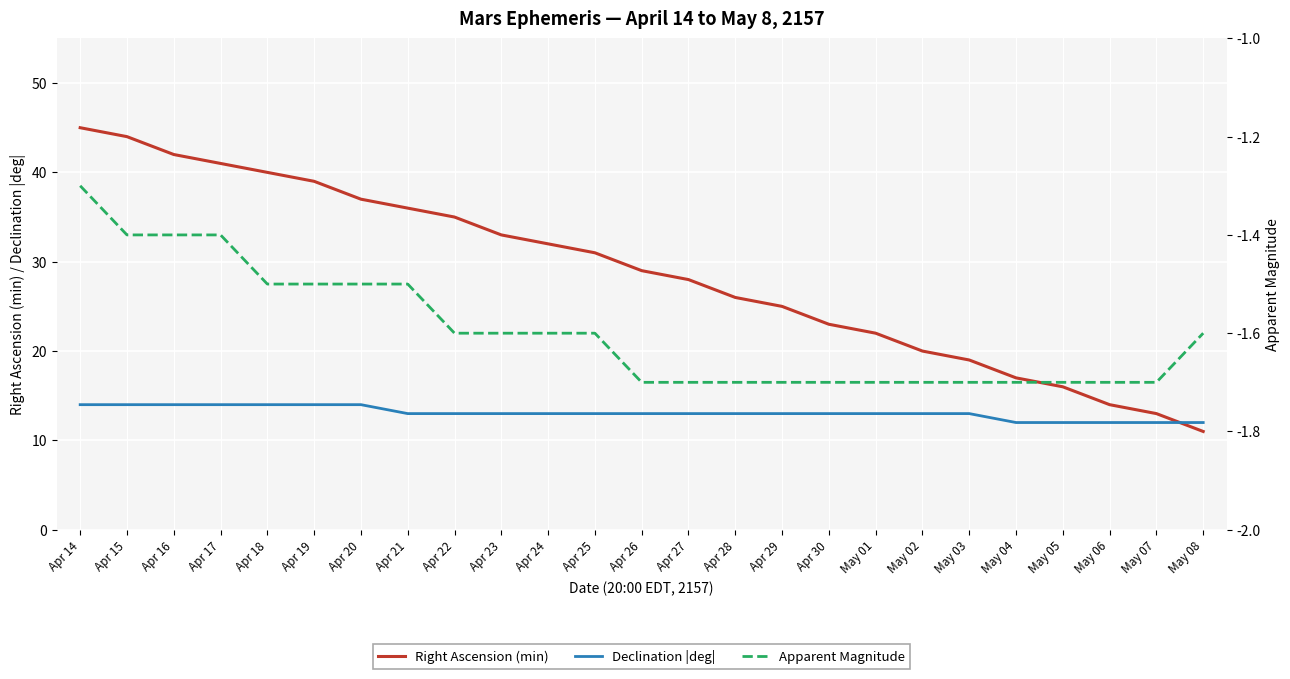

List the series in order of their overall mean, lowest first.

Apparent Magnitude, Declination |deg|, Right Ascension (min)